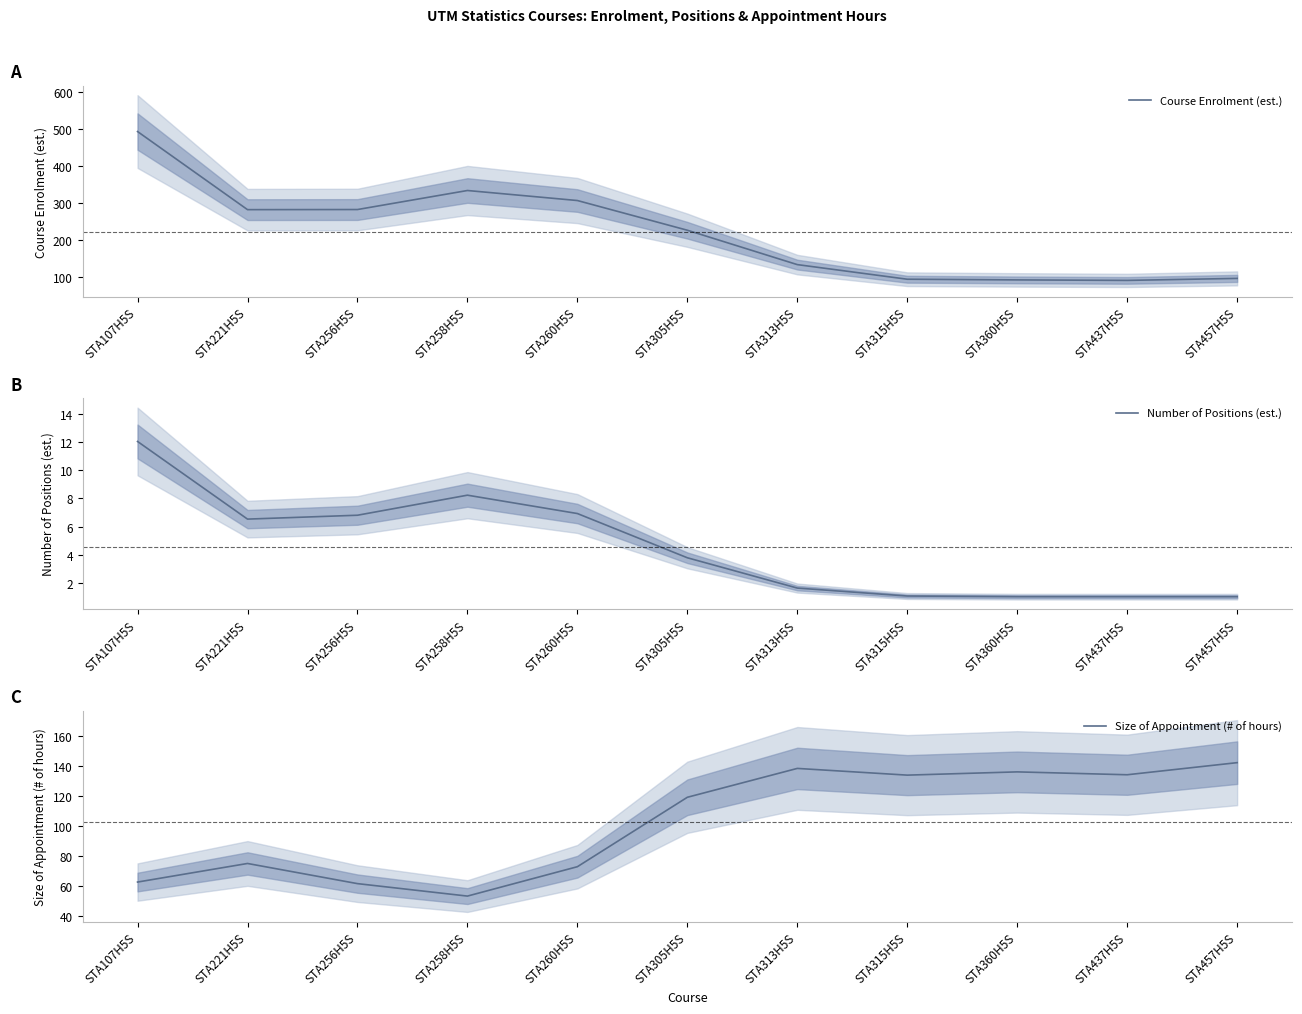

What is the difference between the highest and lowest values at STA305H5S?

221.6